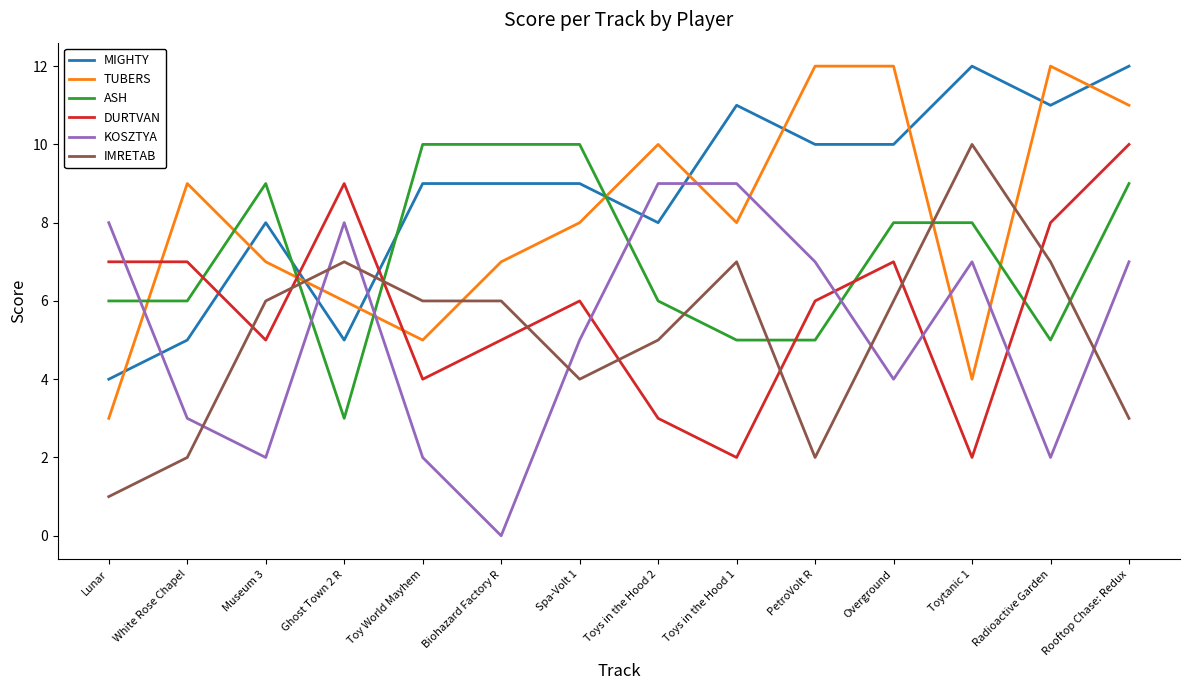

True or false: TUBERS has more than 0 points higher than both neighbors.

True